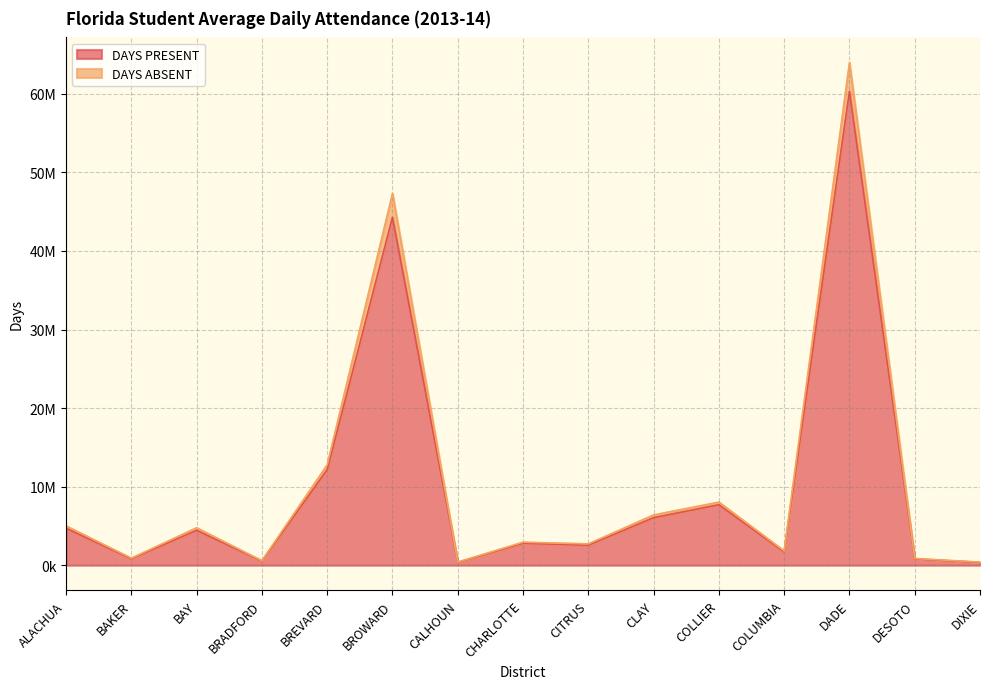

What position from the right is BAKER?

14